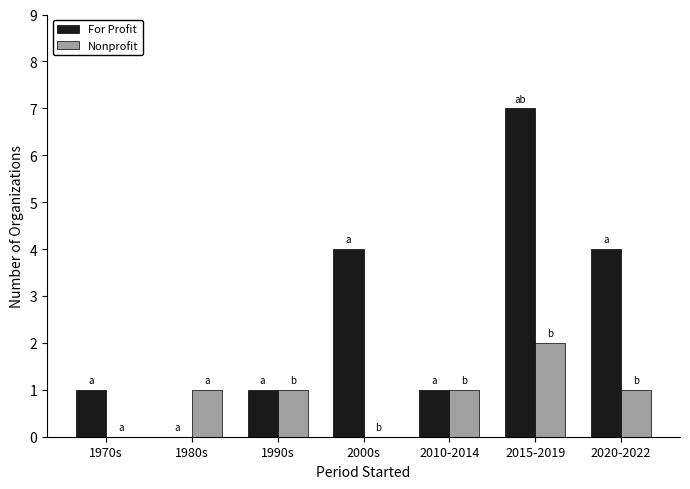

What is the total value across all series at 2015-2019?

9